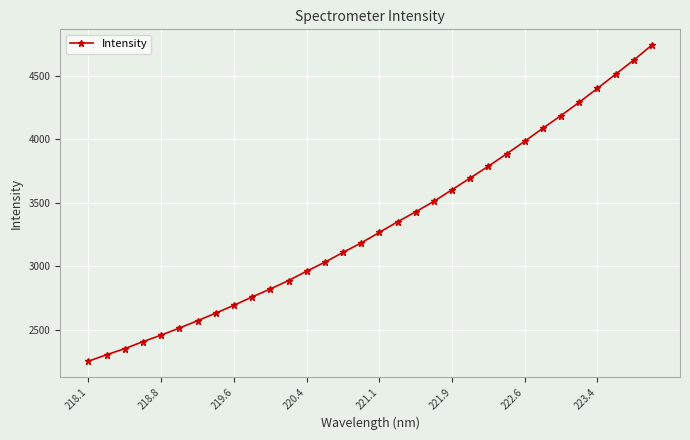

What is the smallest value displayed?

2252.1